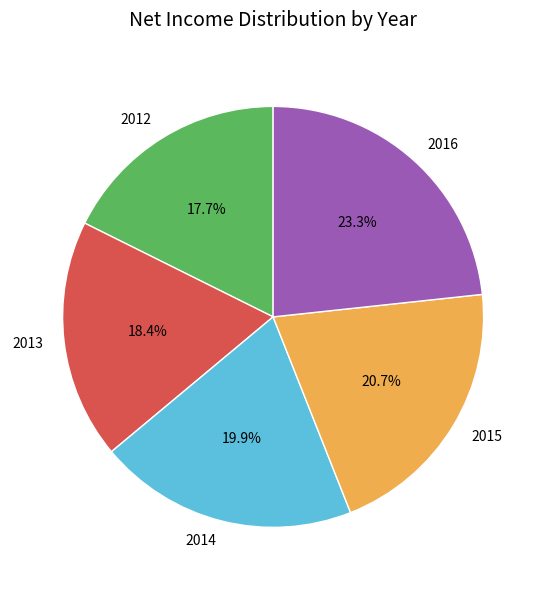

The 2016 slice represents 11% of the pie. True or false?

False